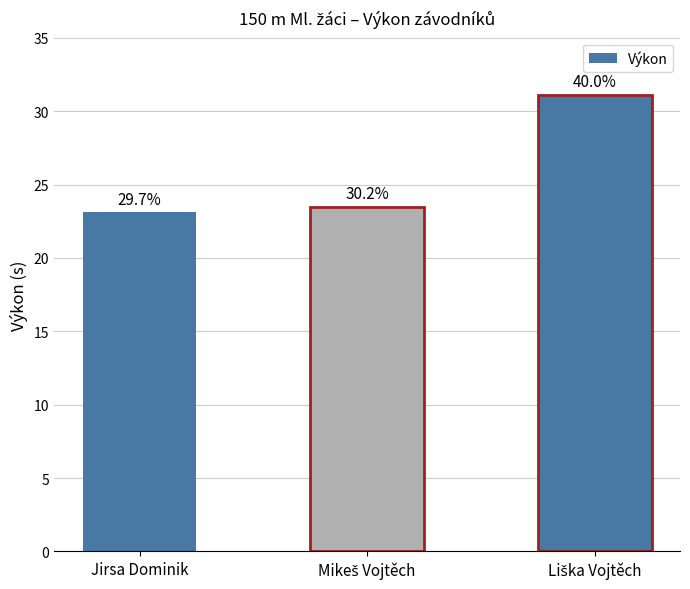

Approximately how many times larger is the value at Mikeš Vojtěch compared to Liška Vojtěch?

0.8